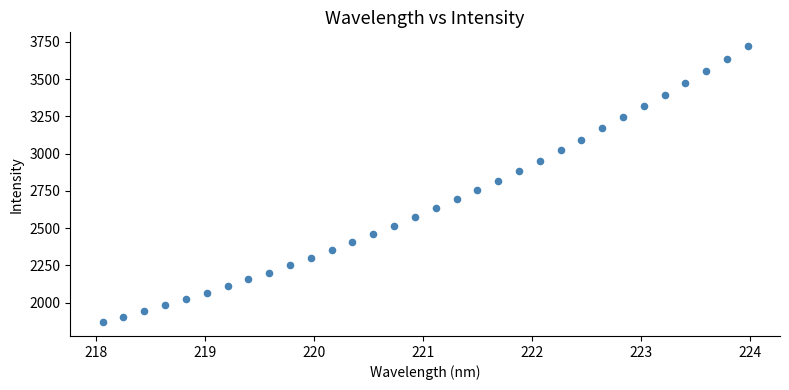

What is the range of X values (max minus min)?

5.9